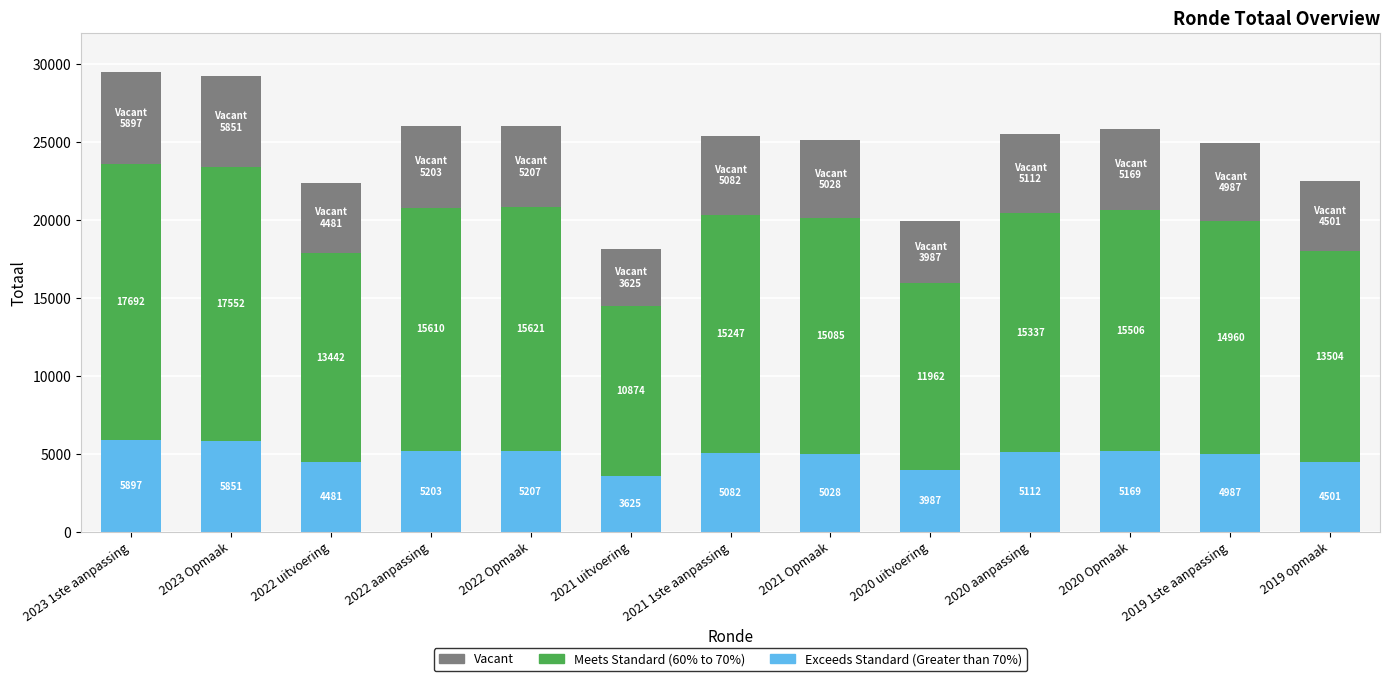

Rank the categories by Exceeds Standard (Greater than 70%) value from lowest to highest.

2021 uitvoering, 2020 uitvoering, 2022 uitvoering, 2019 opmaak, 2019 1ste aanpassing, 2021 Opmaak, 2021 1ste aanpassing, 2020 aanpassing, 2020 Opmaak, 2022 aanpassing, 2022 Opmaak, 2023 Opmaak, 2023 1ste aanpassing